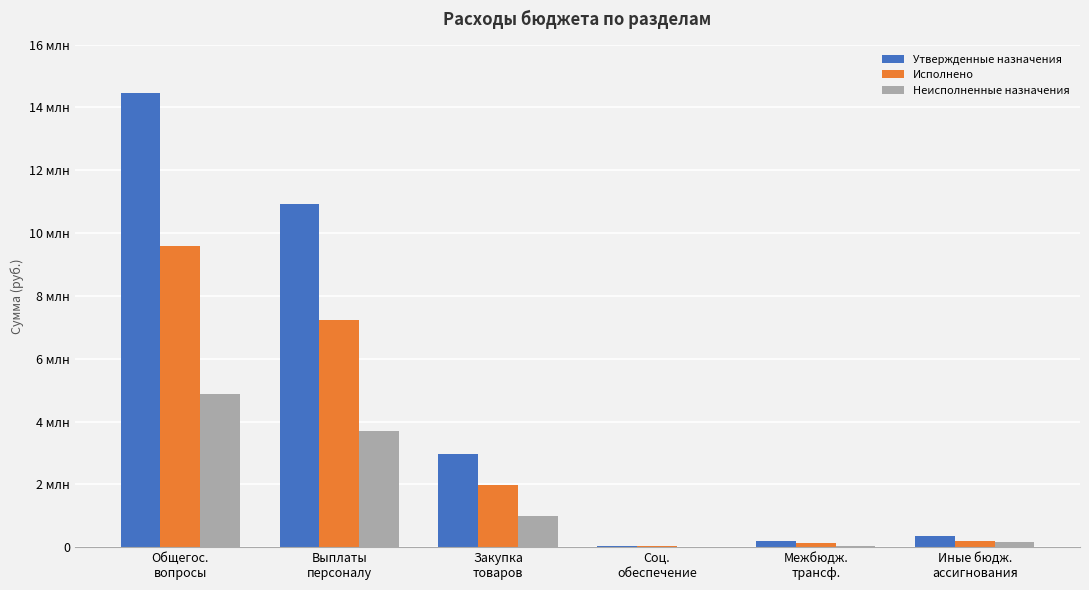

Which series changed the most between Закупка
товаров and Соц.
обеспечение?

Утвержденные назначения